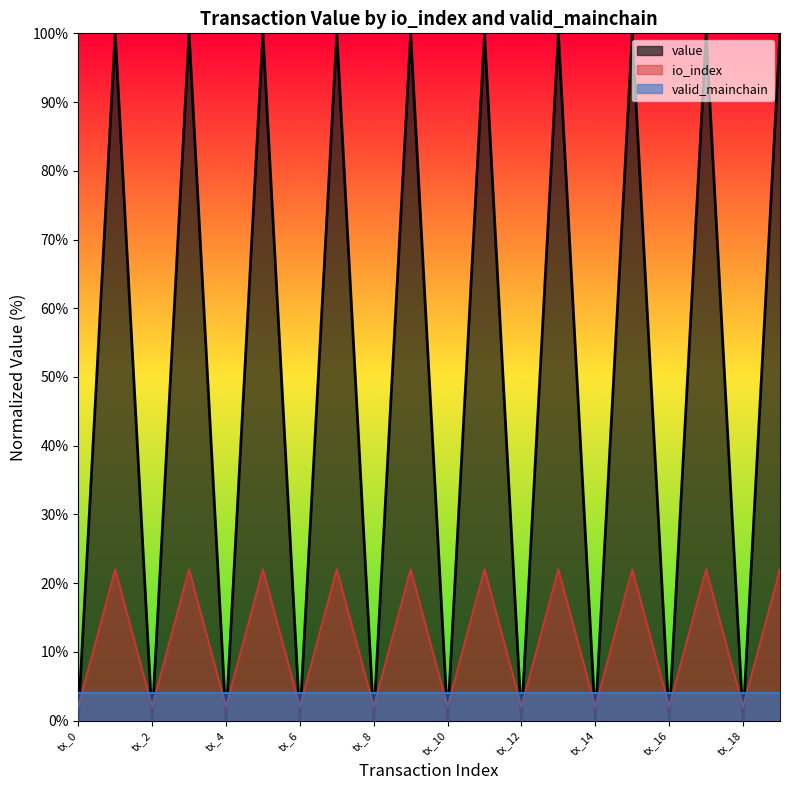

What is the average value of the value series?

12.0